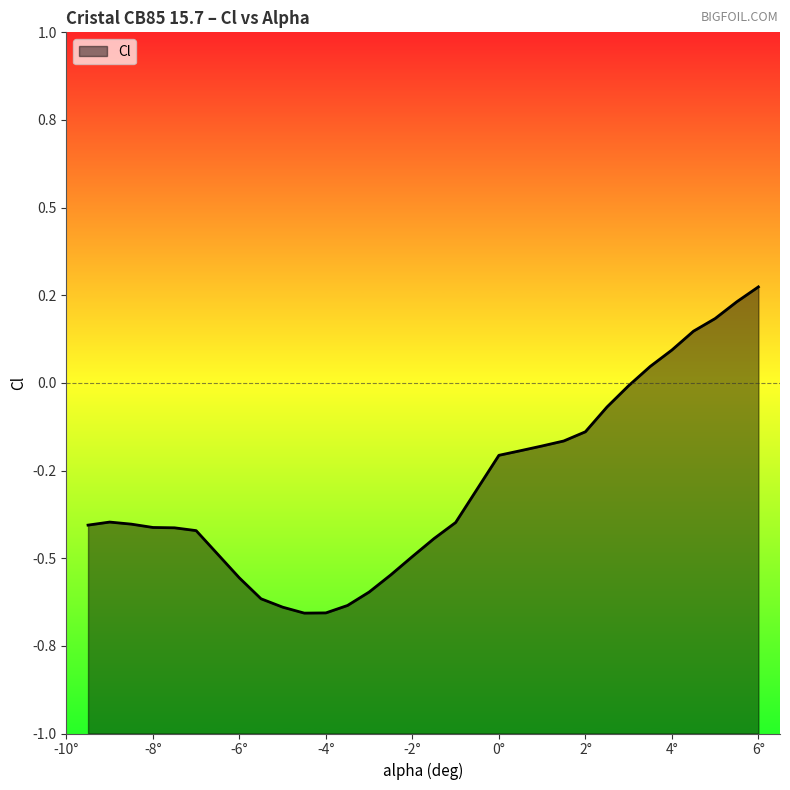

How many data points are above 0?

6